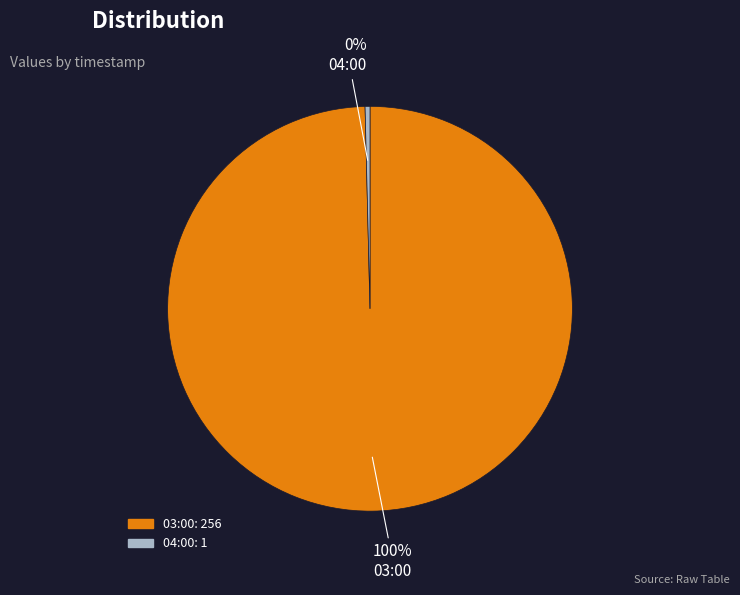

To the nearest percent, what is the average slice percentage?

50%